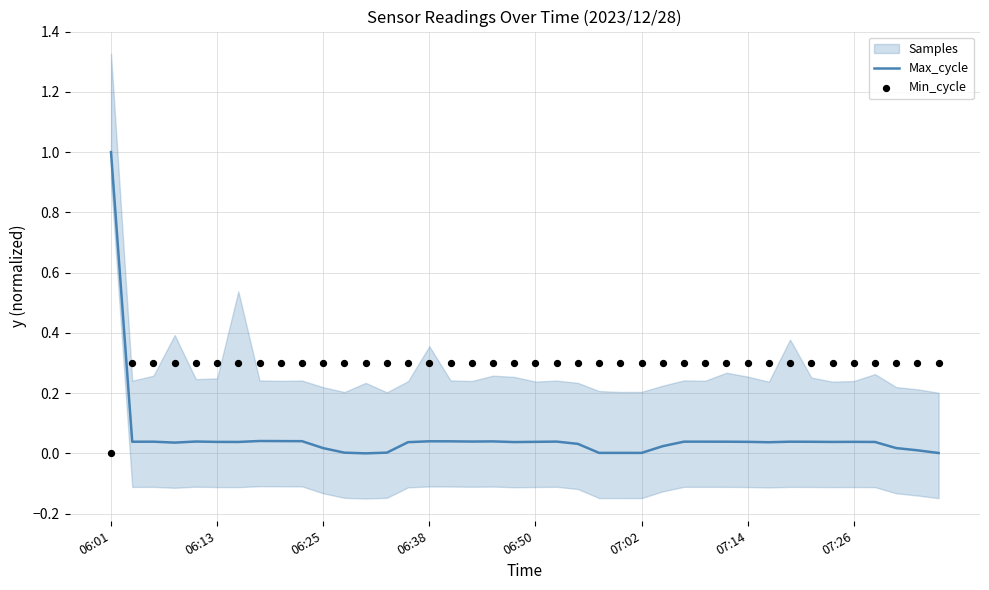

At how many categories does at least one series exceed 0?

40